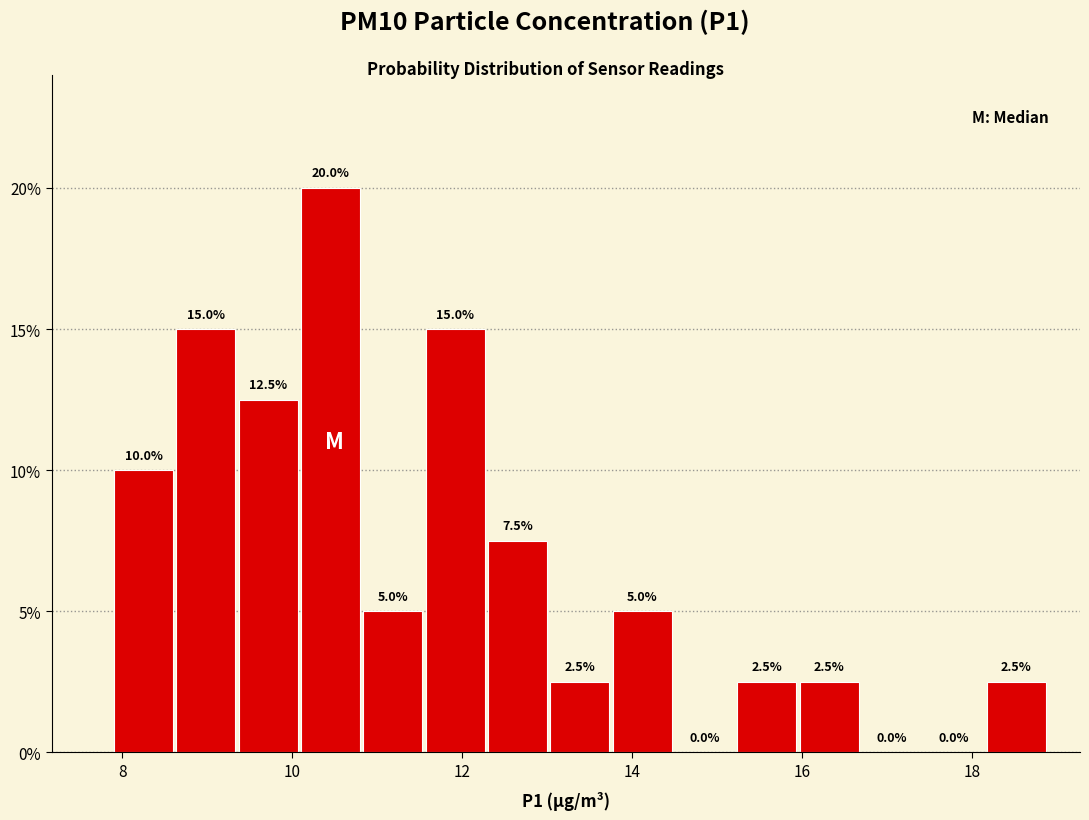

Read against the x-axis, roughly where is the centre of the tallest bar?

10.4